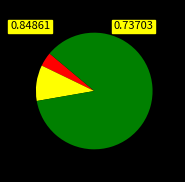

How many slices are in this pie chart?

3